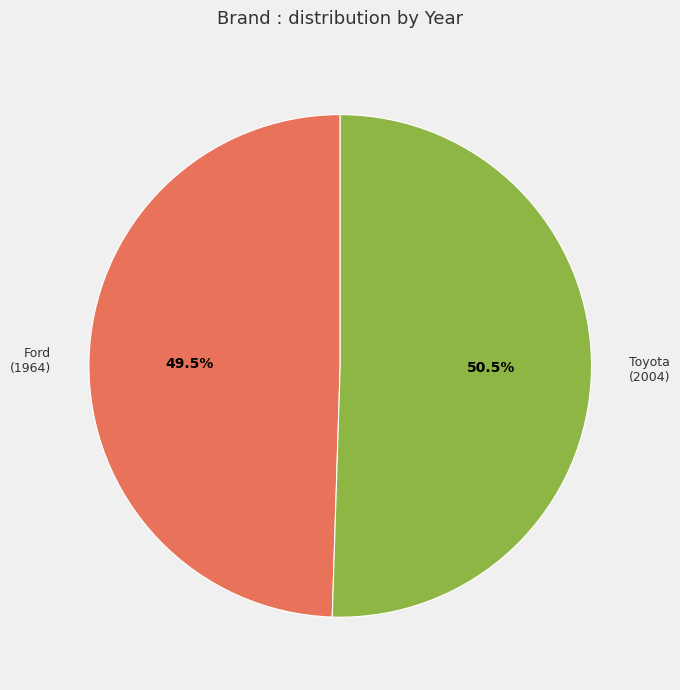

Which category has the biggest portion of the pie?

Toyota